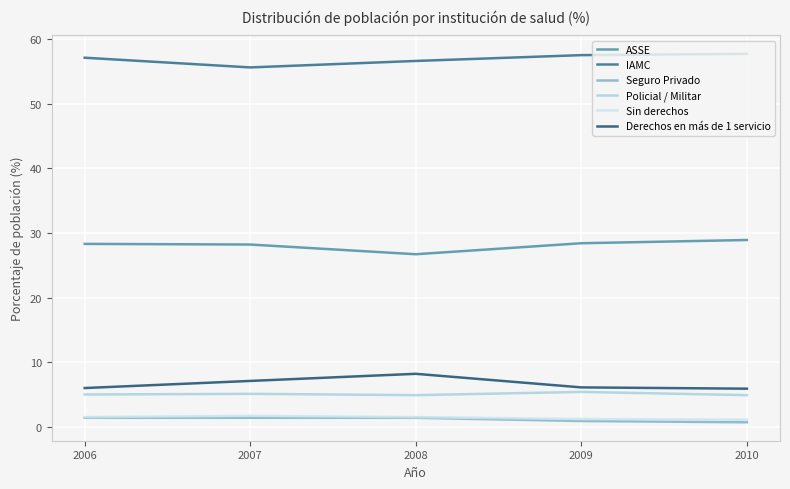

What is the difference between the highest and lowest values at 2007?

54.2